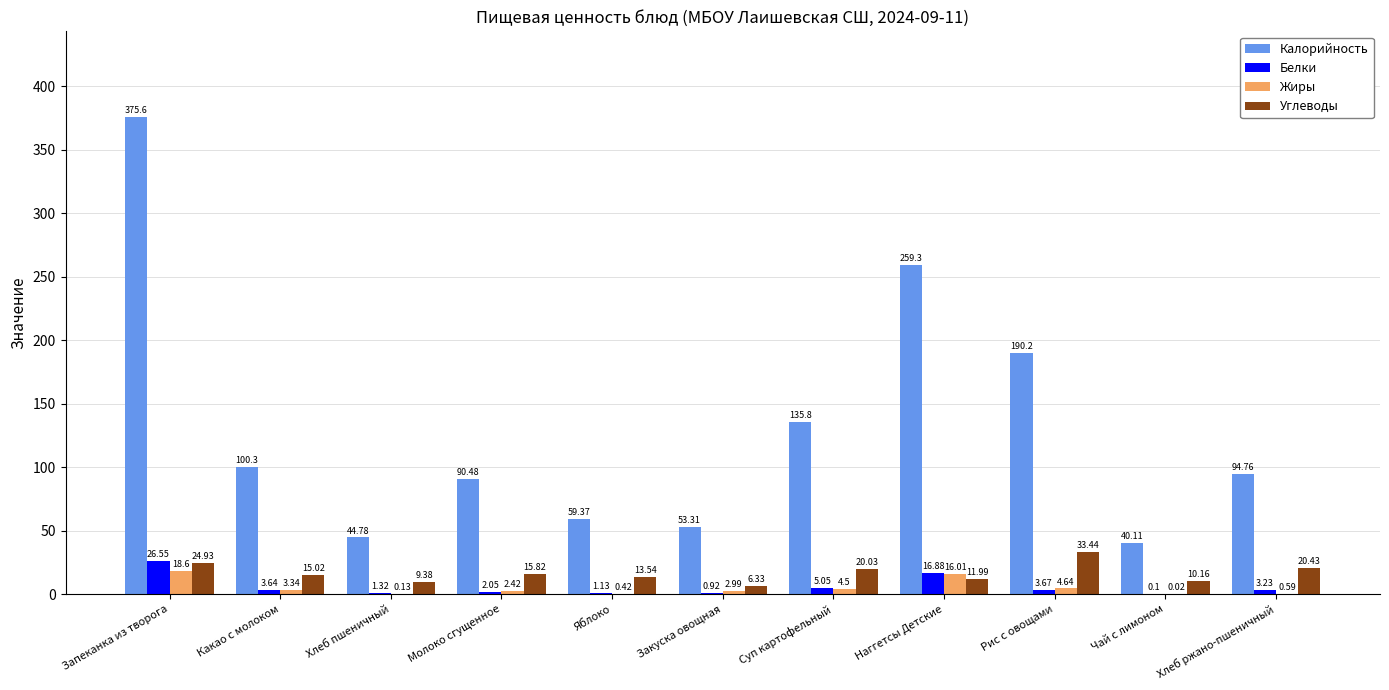

What is the maximum value shown in the chart?

375.6